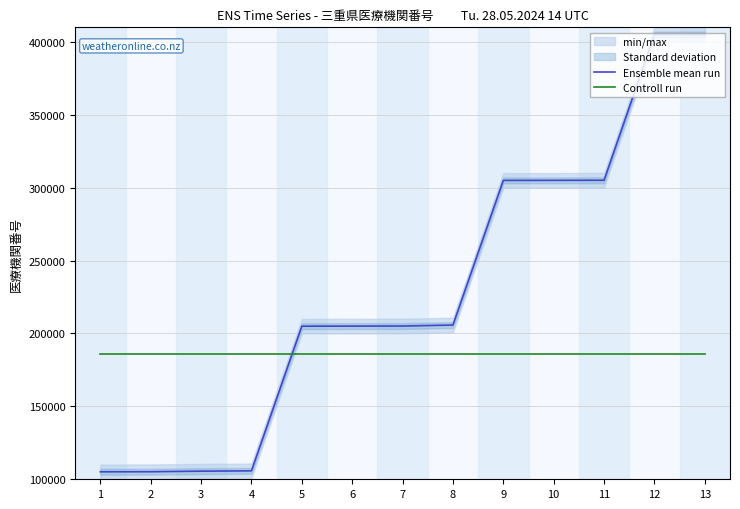

What is the total value across all series at 2?

291171